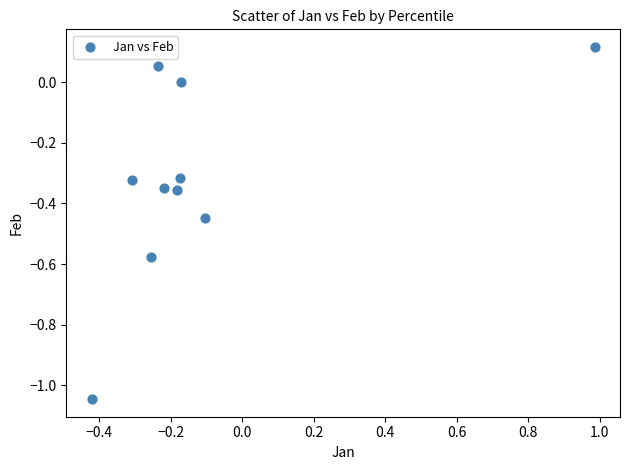

What is the range of X values (max minus min)?

1.4